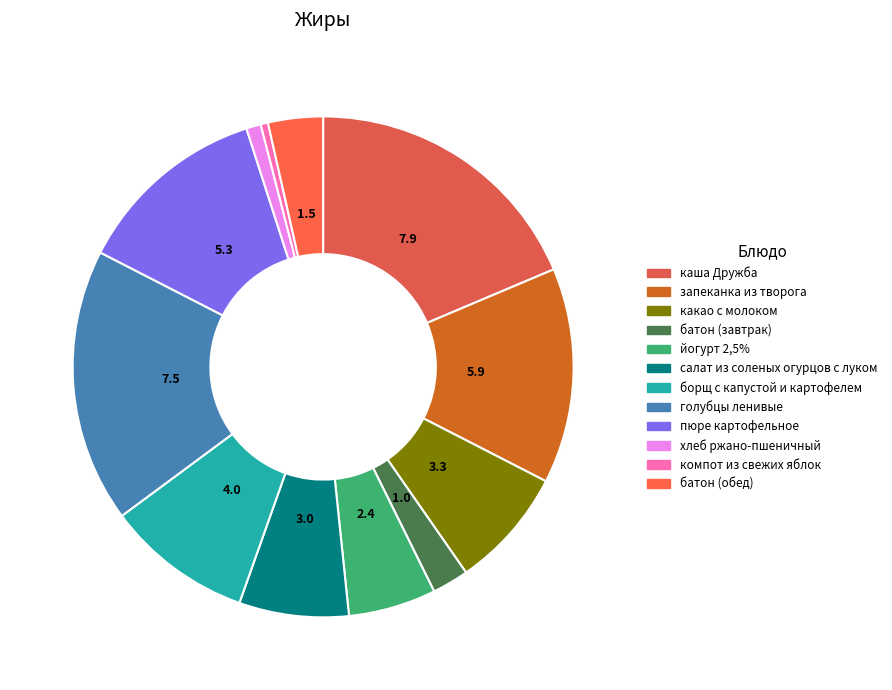

What is the ratio of the value at йогурт 2,5% to the value at какао с молоком?

0.7